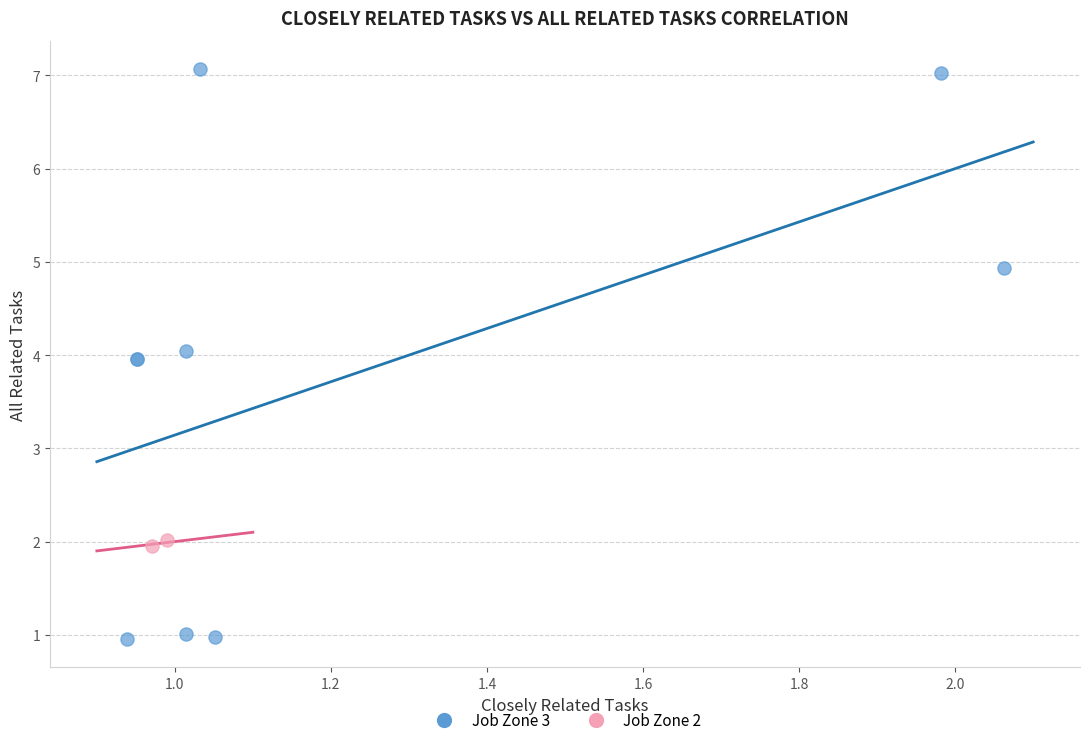

Which series reaches the minimum Y coordinate?

Job Zone 3